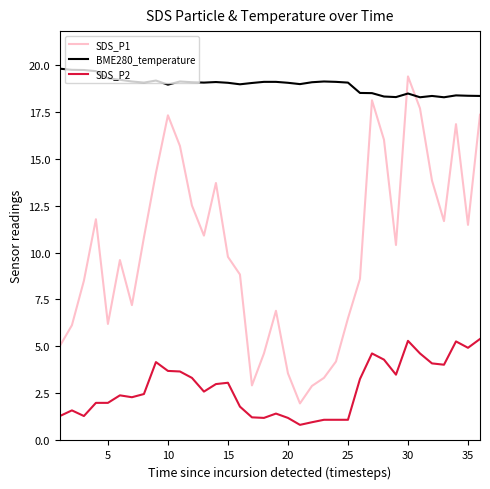

True or false: SDS_P1 has more than 2 points higher than both neighbors.

True